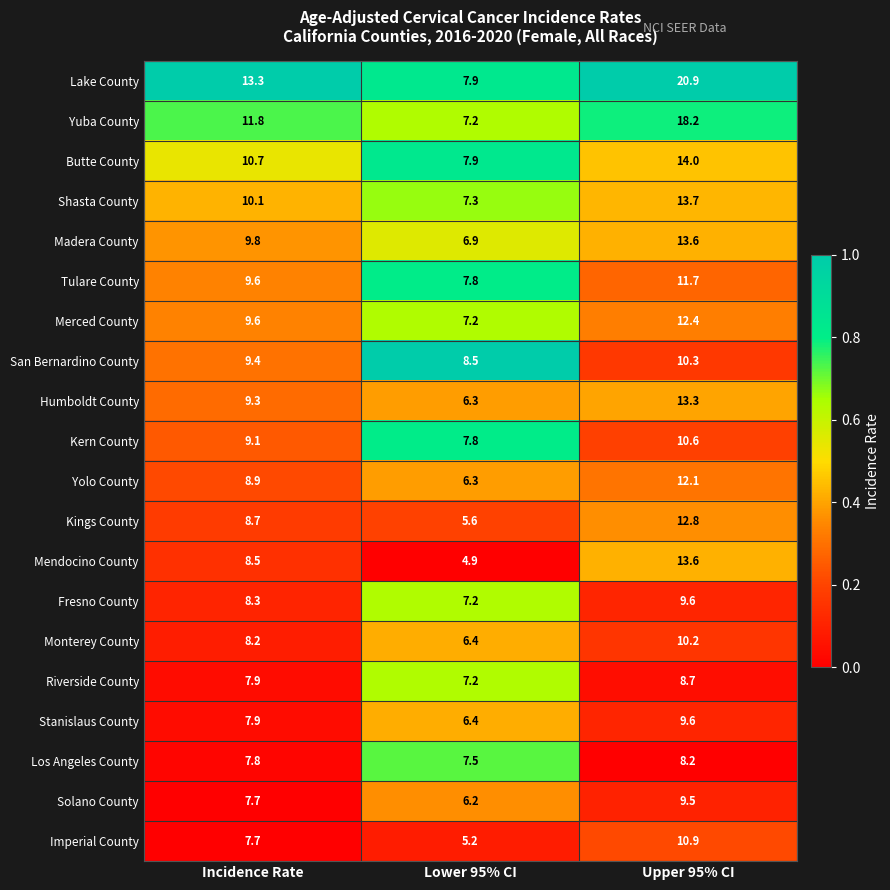

True or false: Los Angeles County has a value of 8.2 at Upper 95% CI.

True